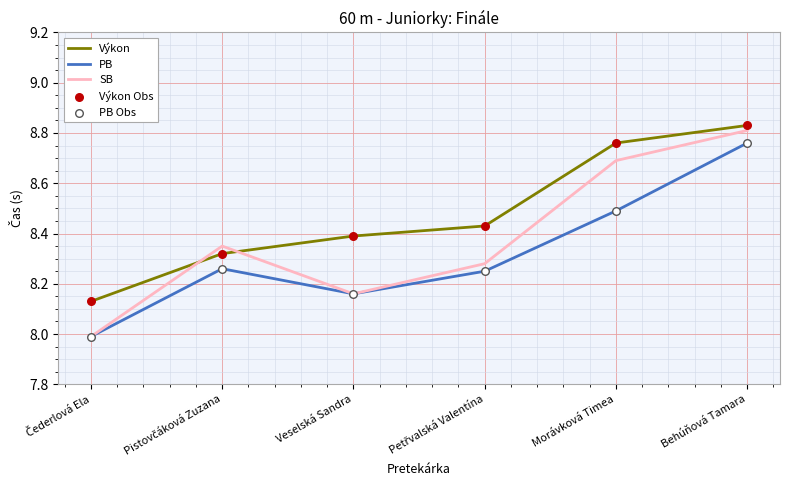

Which series has the largest total across all categories?

Výkon